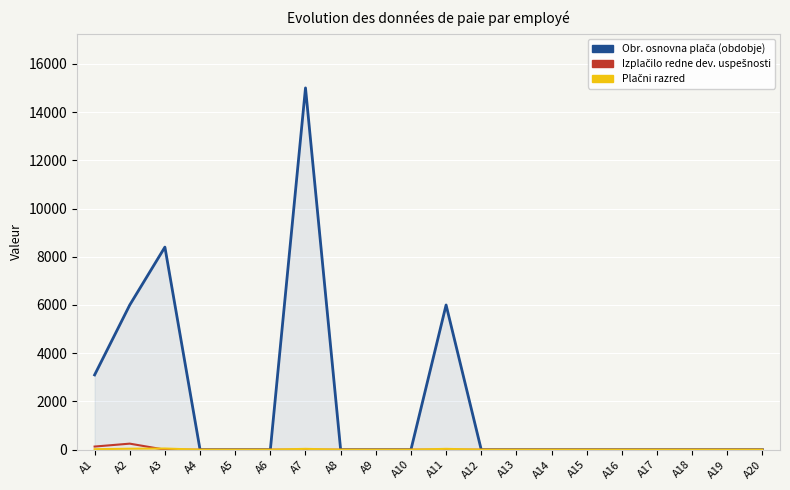

Which category has the highest value across all series?

A7